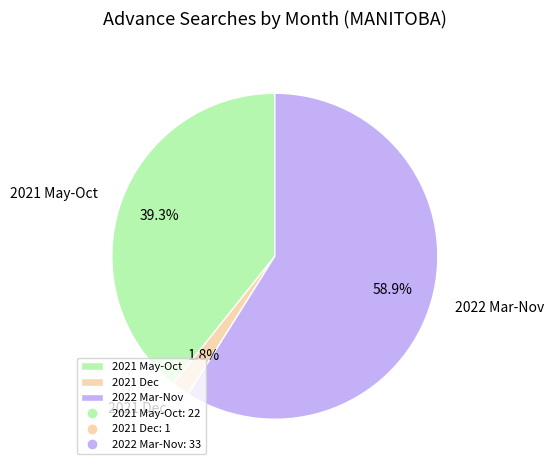

Count the number of slices in the pie.

3